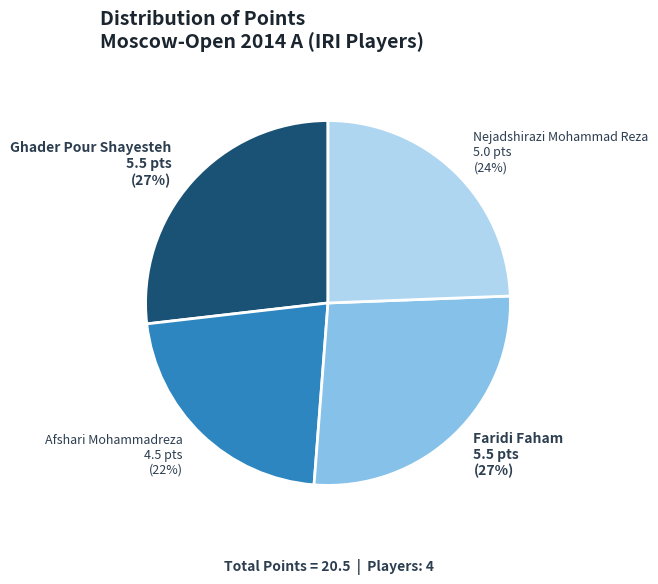

Which has a higher value, Ghader Pour Shayesteh or Nejadshirazi Mohammad Reza?

Ghader Pour Shayesteh